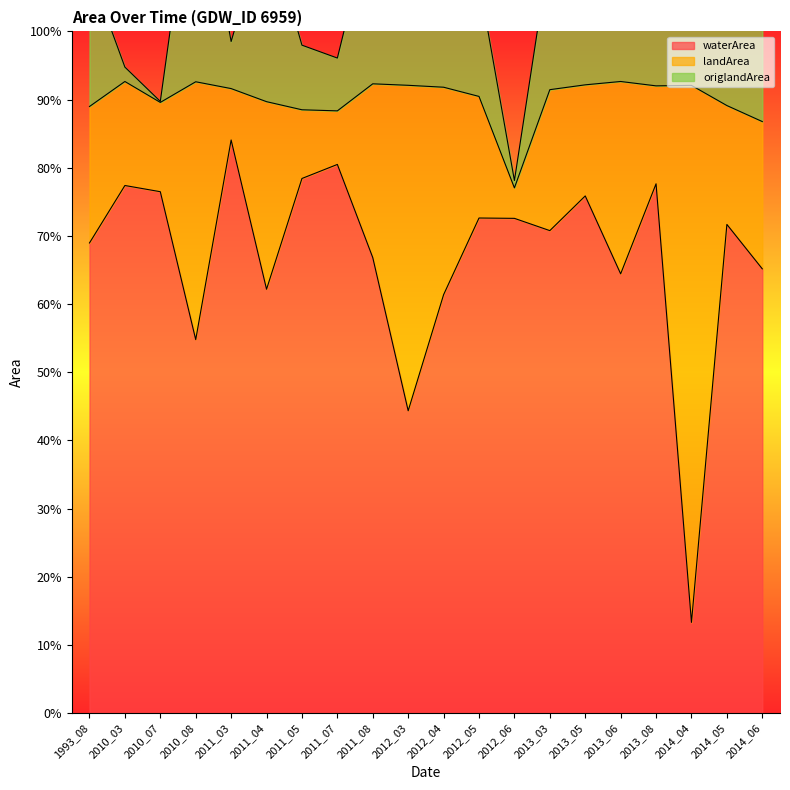

How many data points in waterArea are less than 71?

10